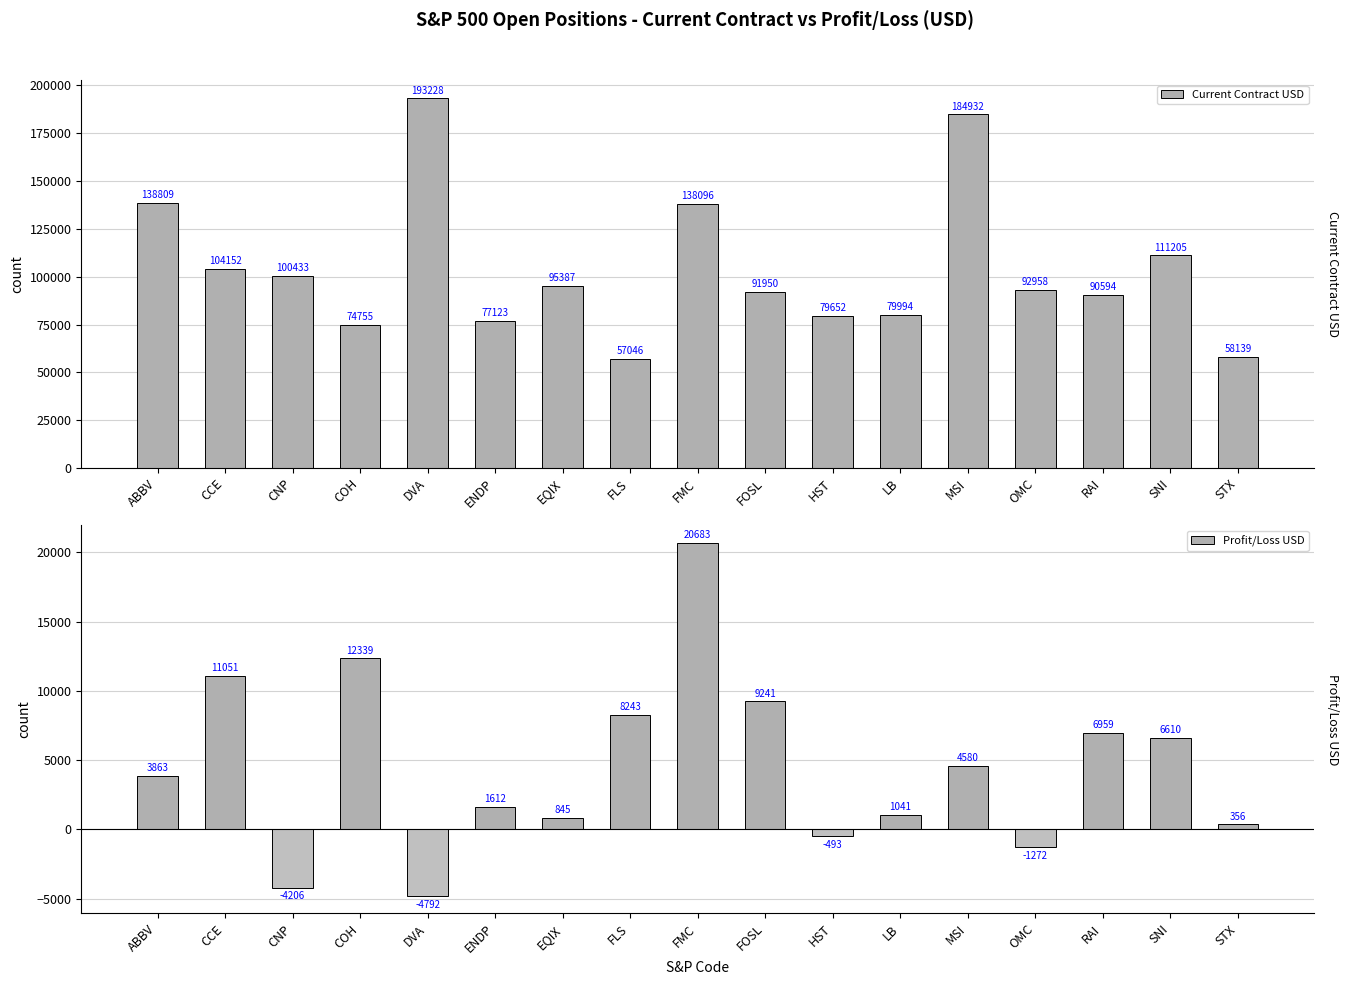

What is the difference between the highest and lowest values at ABBV?

134945.7